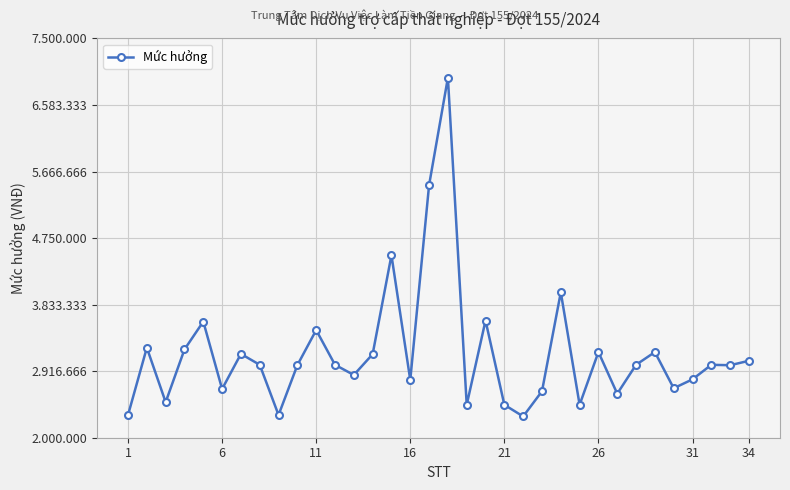

What is the average value?

3167264